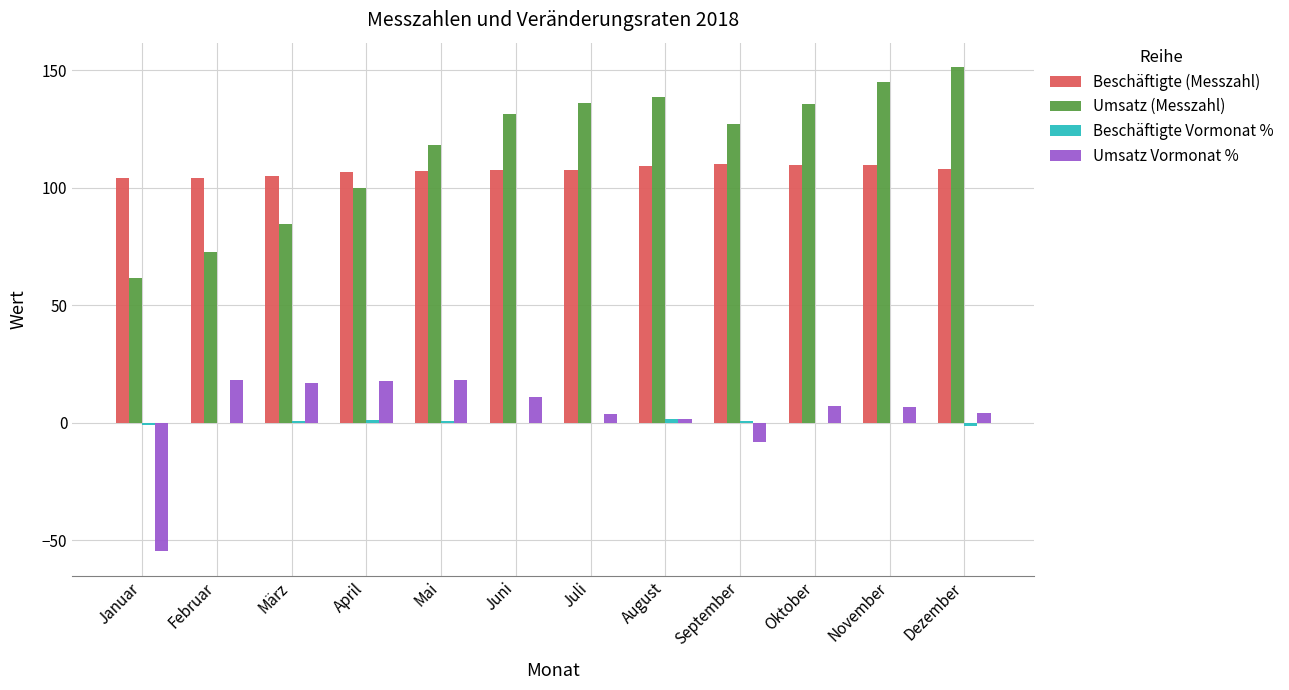

Is the value of Beschäftigte (Messzahl) at März greater than the value of Umsatz Vormonat % at September?

Yes